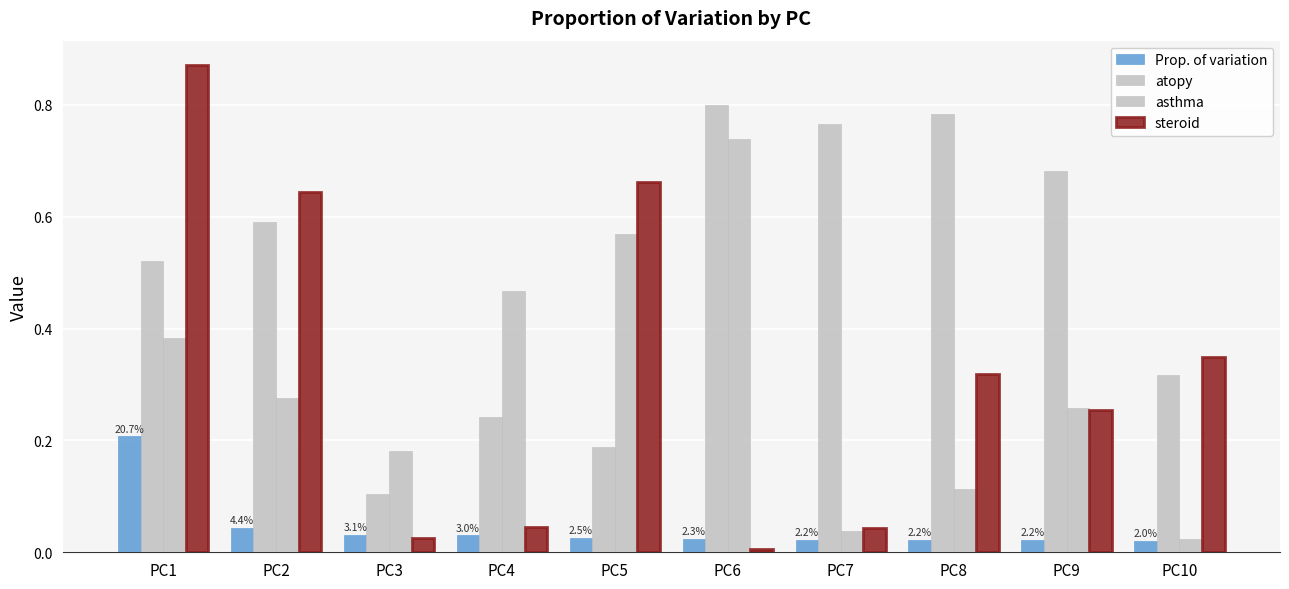

What is the total value across all series at PC6?

1.6